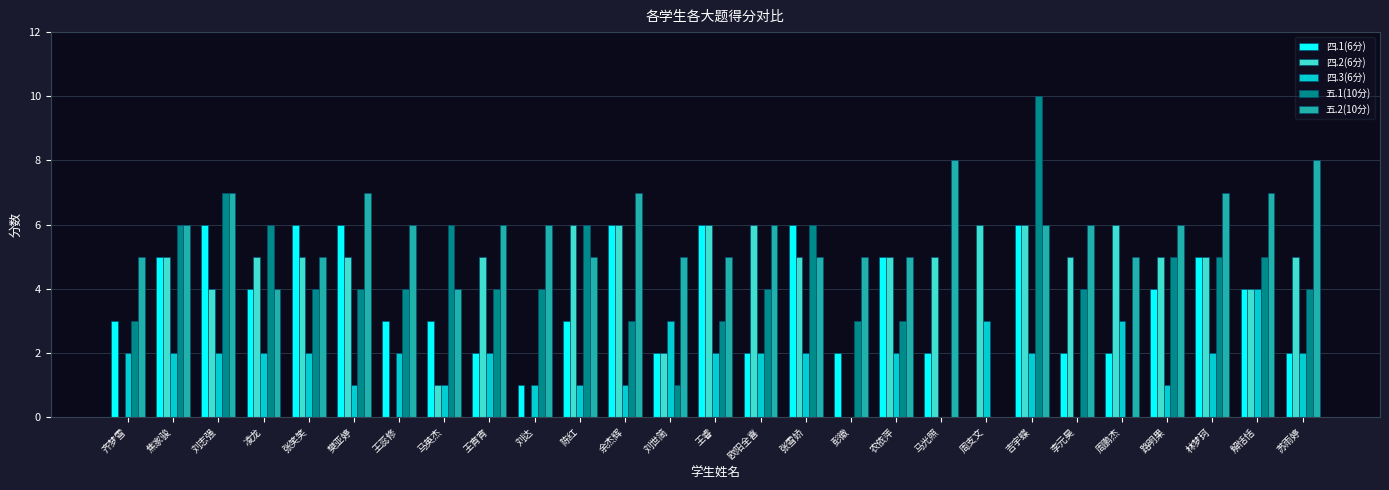

What is the maximum value shown in the chart?

10